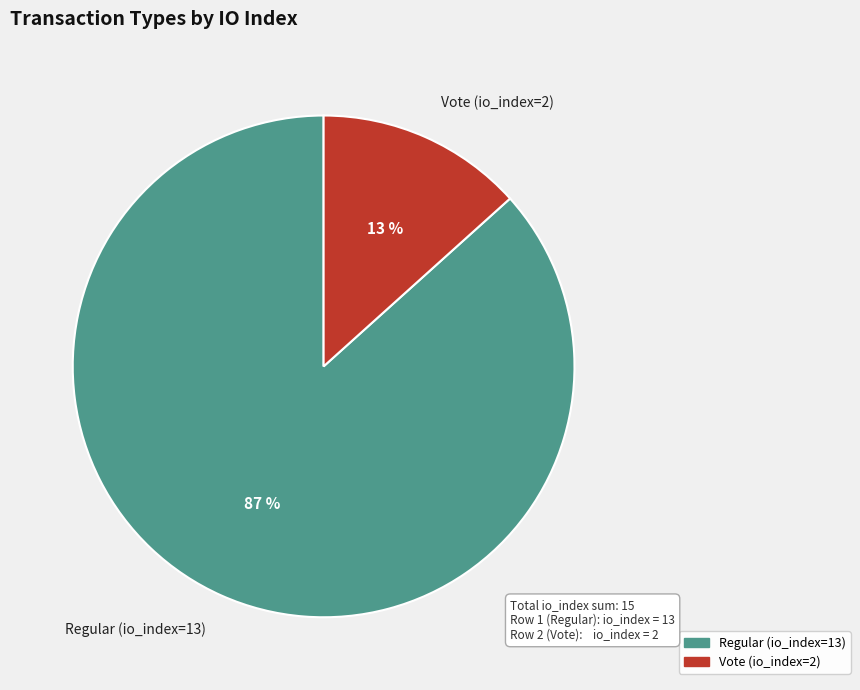

How many slices are in this pie chart?

2